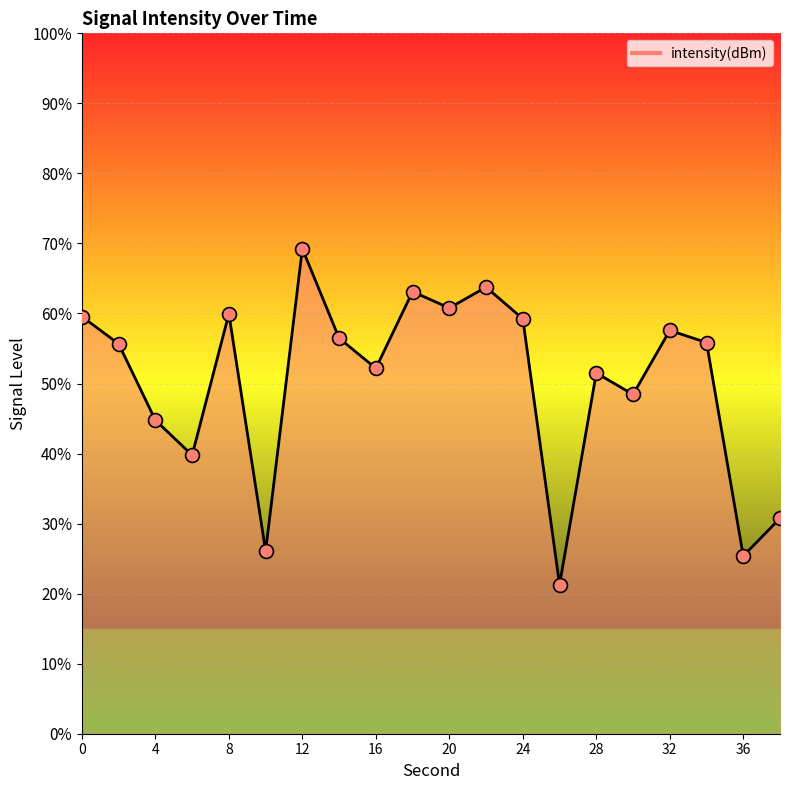

Approximately how many times larger is the value at 20 compared to 24?

1.0